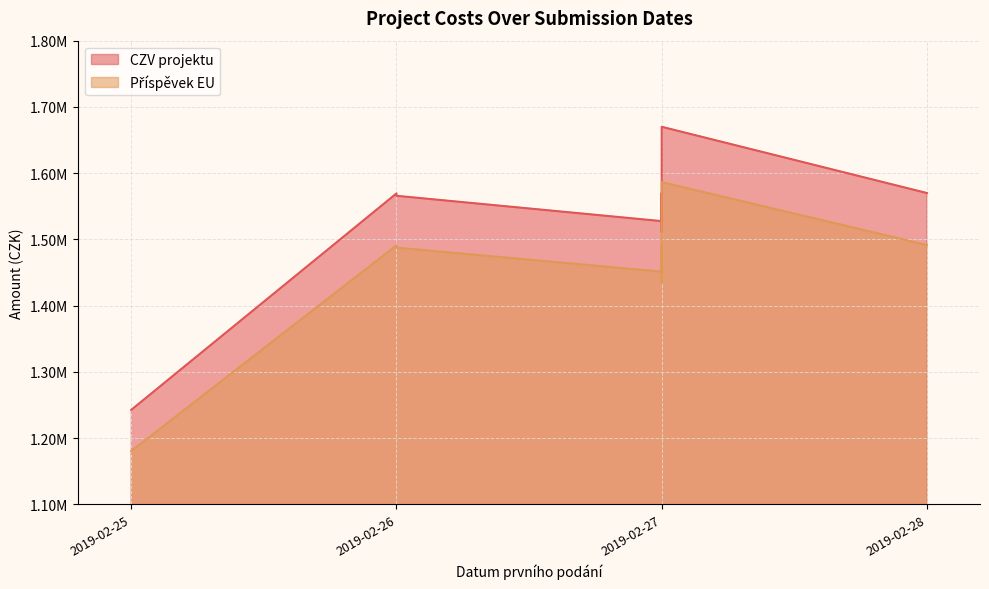

What is the maximum value for CZV projektu?

1670000.0